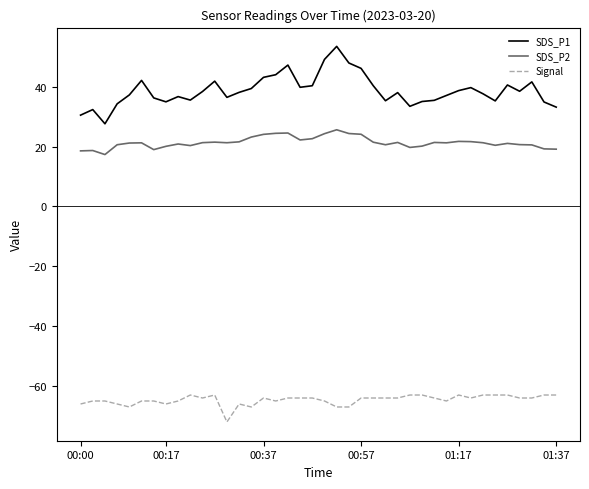

True or false: SDS_P2 and Signal cross at least once.

False